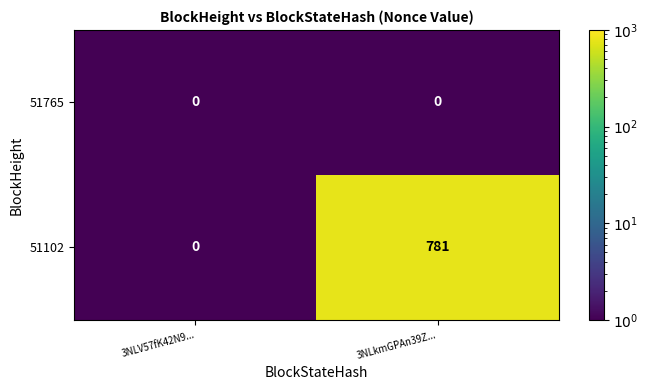

Which series has the largest total across all categories?

51102